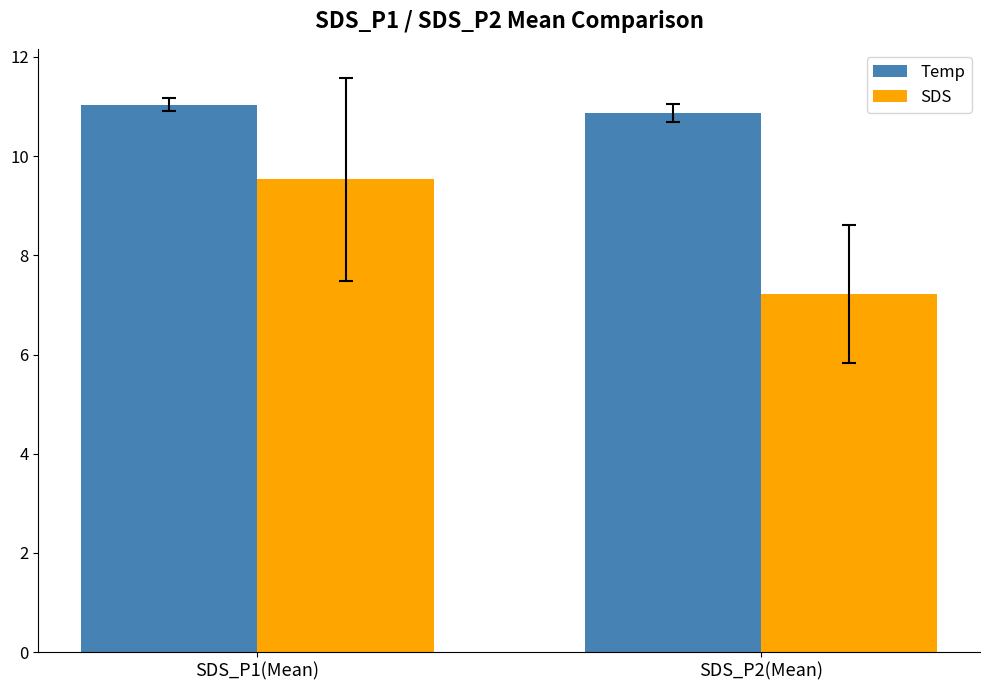

At which category is the sum across all series the highest?

SDS_P1(Mean)